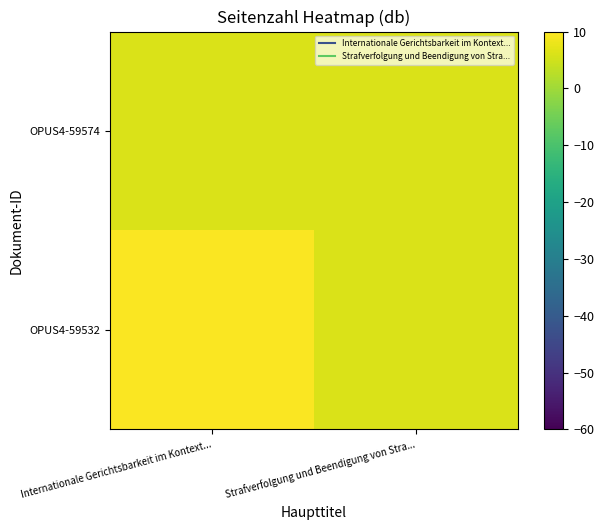

Reading left to right, transcribe all the data shown in this chart.

OPUS4-59532: Internationale Gerichtsbarkeit im Kontext...=9.5	Strafverfolgung und Beendigung von Stra...=6.0
OPUS4-59574: Internationale Gerichtsbarkeit im Kontext...=6.0	Strafverfolgung und Beendigung von Stra...=6.0